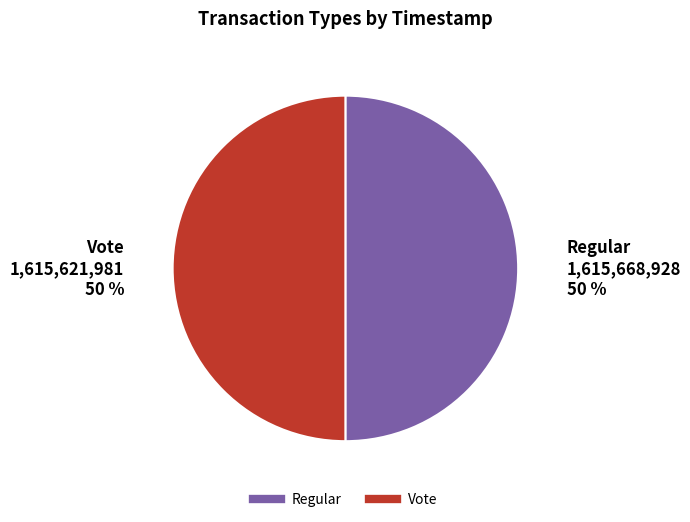

How many segments does this pie chart have?

2